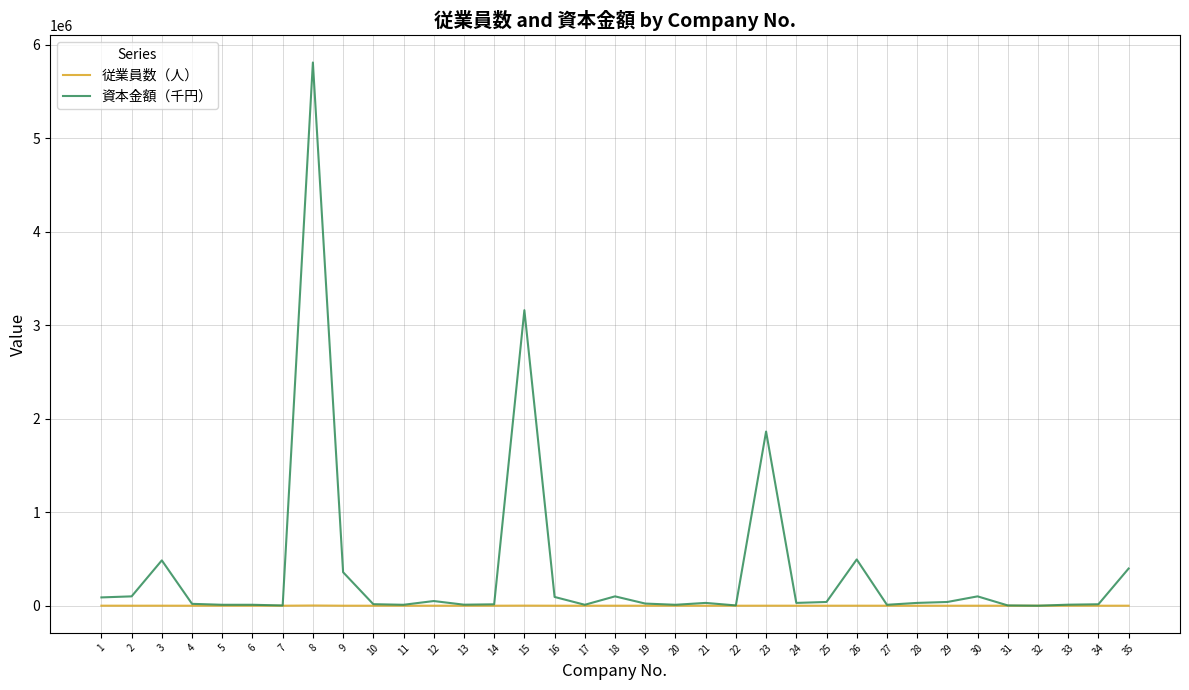

List the series in order of their peak value, lowest first.

従業員数（人）, 資本金額（千円）